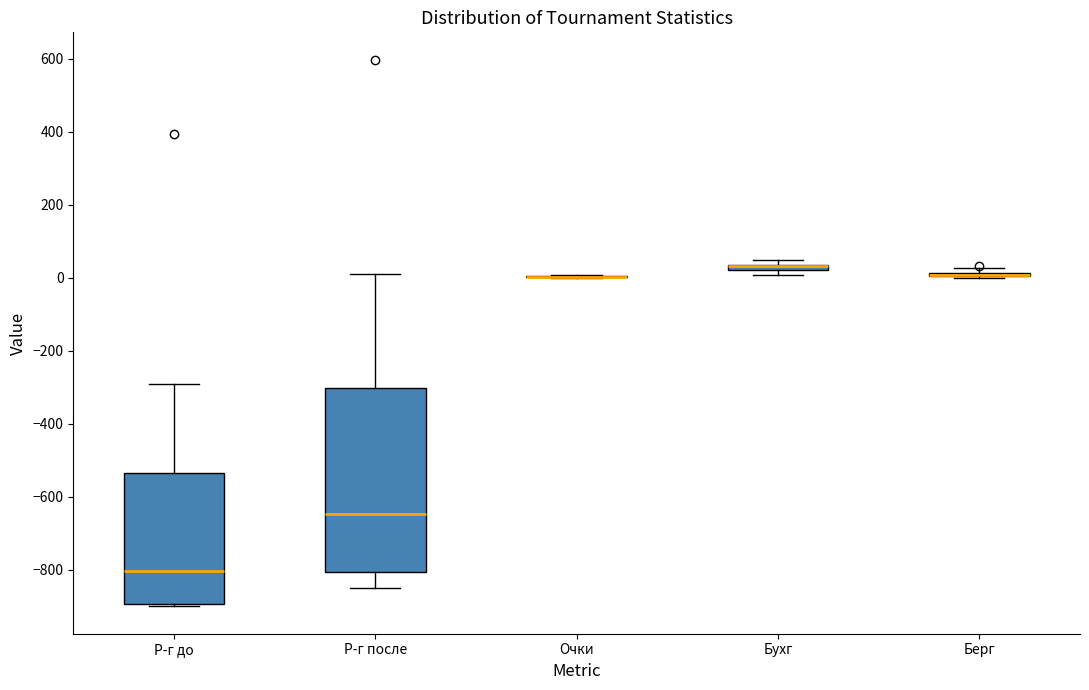

Comparing the boxes themselves (not the whiskers), which one is the tallest?

Р-г после